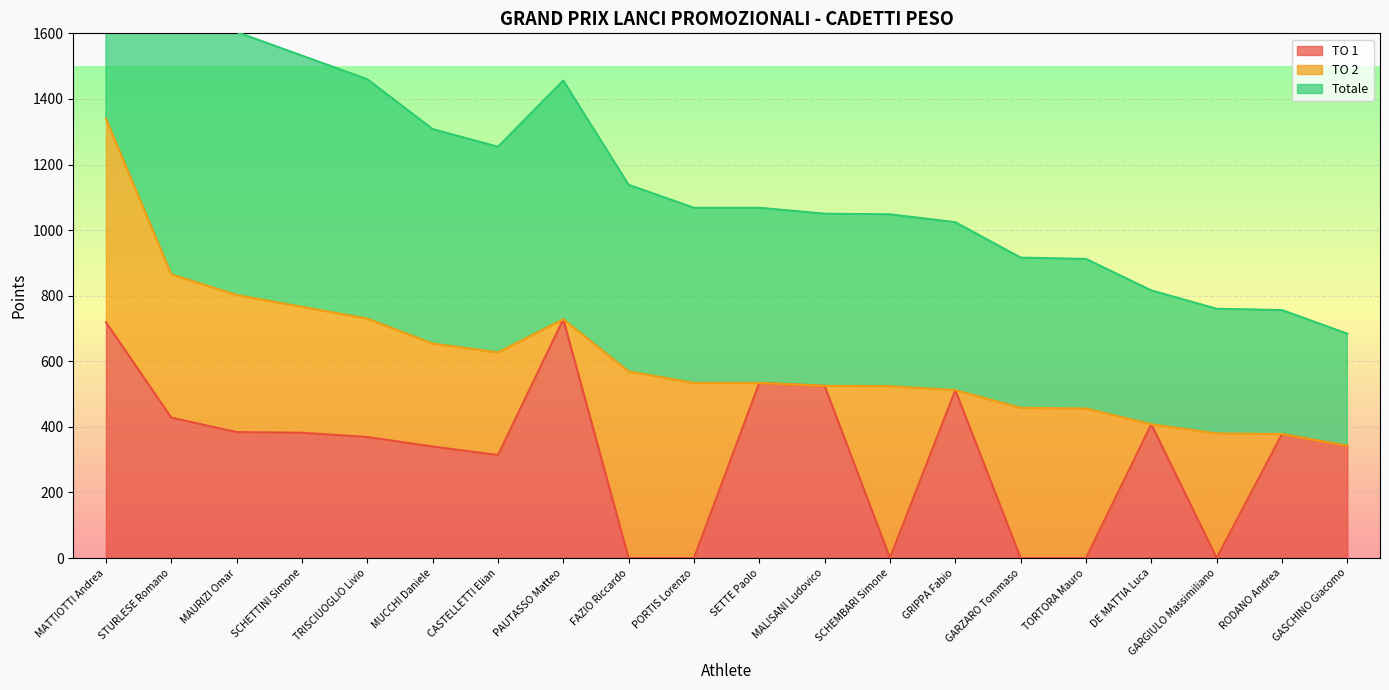

What is the sum of all TO 1 values?

6363